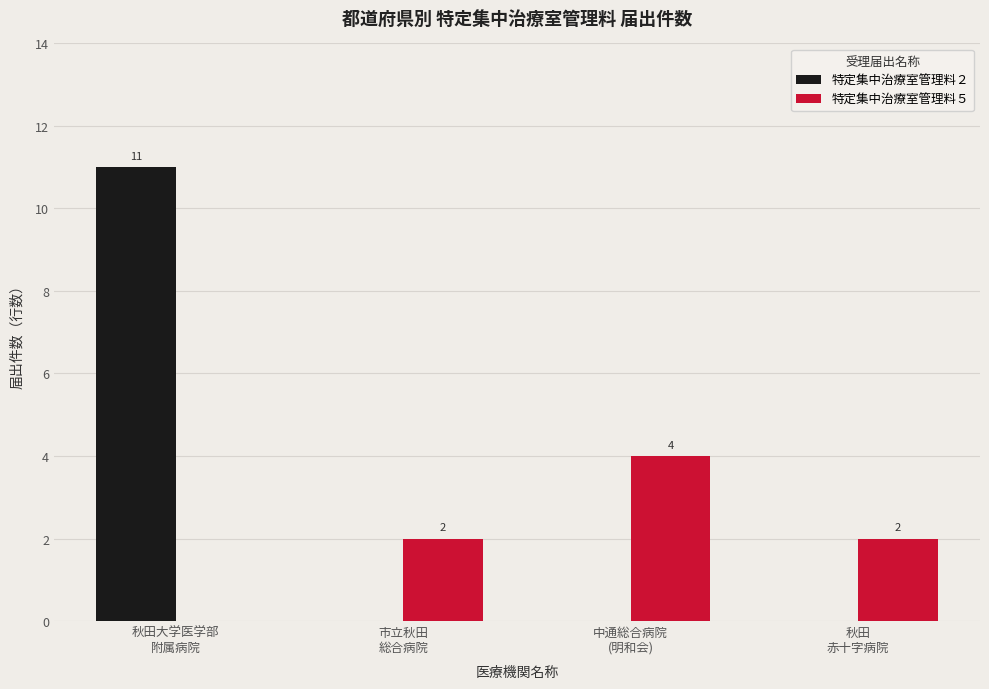

What is the sum of all 特定集中治療室管理料２ values?

11